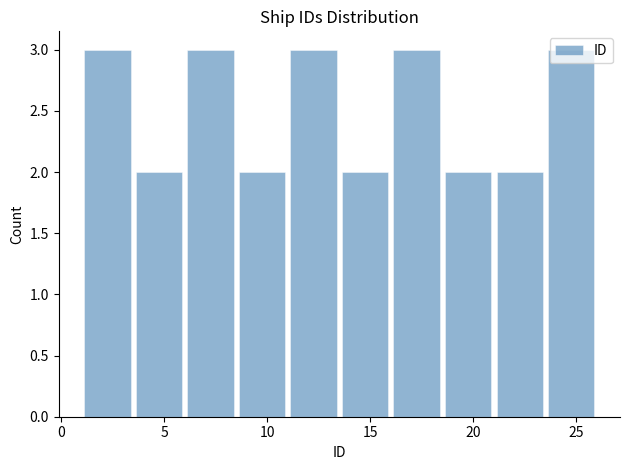

How tall is the bar that spans 13.5 to 16.0 on the x-axis? The values are not printed on the chart, so give them approximately, as read against the axis.

2